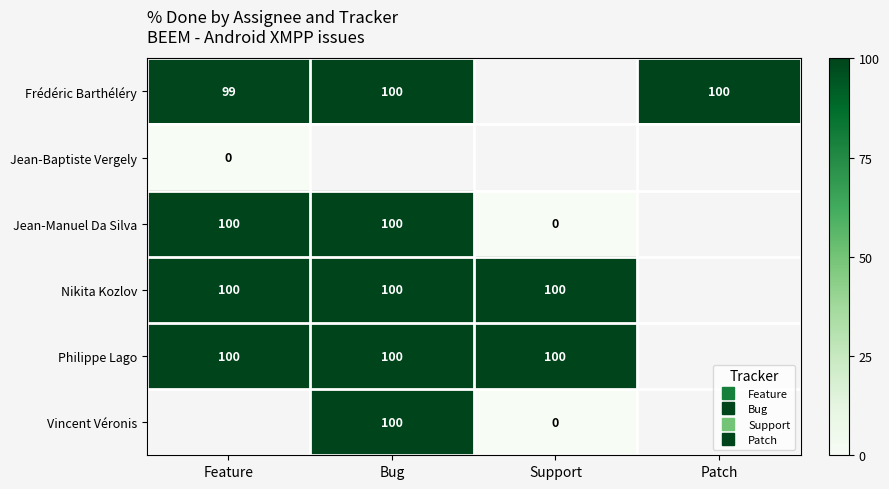

List the series in order of their peak value, highest first.

Frédéric Barthéléry, Jean-Manuel Da Silva, Nikita Kozlov, Philippe Lago, Vincent Véronis, Jean-Baptiste Vergely